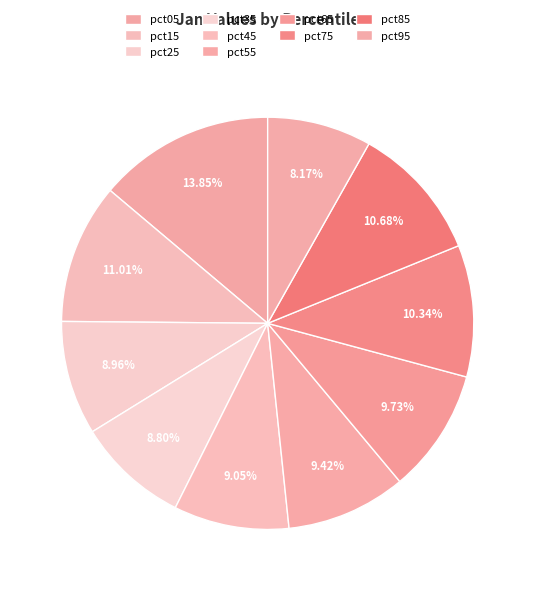

Between pct45 and pct25, which is larger?

pct45